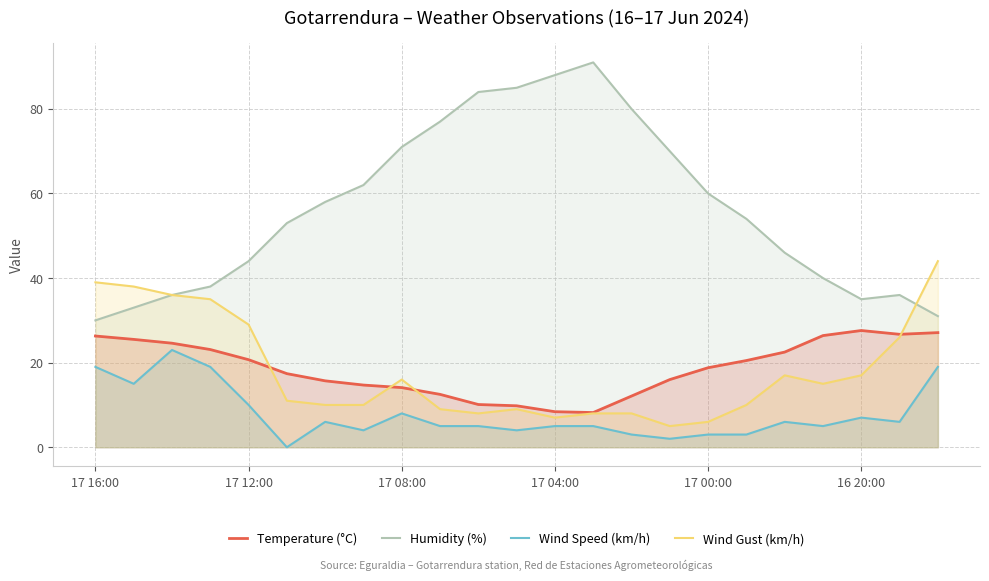

True or false: Temperature (°C) and Humidity (%) cross at least once.

False